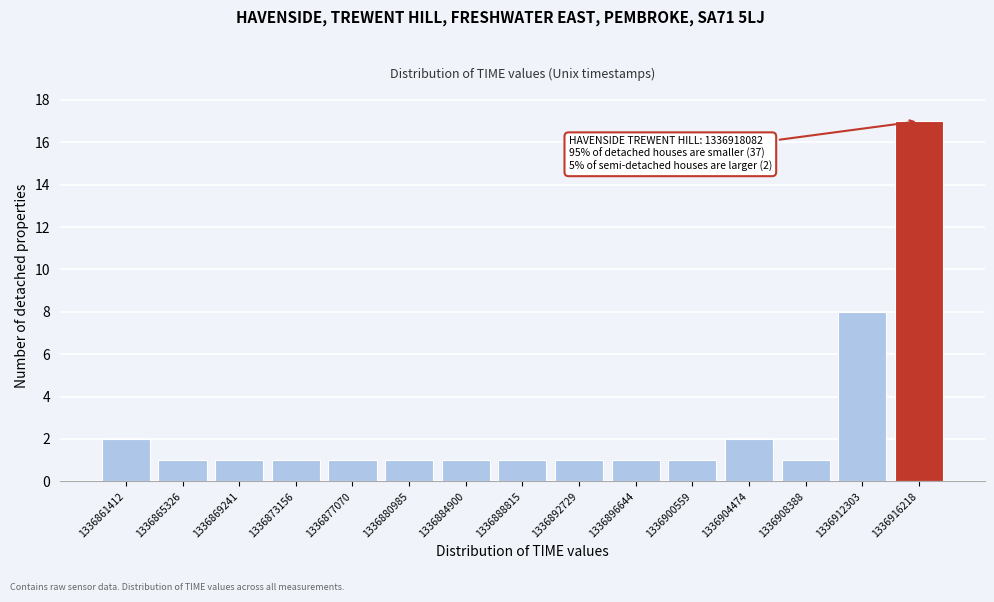

Reading left to right, list all the values displayed in this chart.

1336861412=2	1336865326=1	1336869241=1	1336873156=1	1336877070=1	1336880985=1	1336884900=1	1336888815=1	1336892729=1	1336896644=1	1336900559=1	1336904474=2	1336908388=1	1336912303=8	1336916218=17